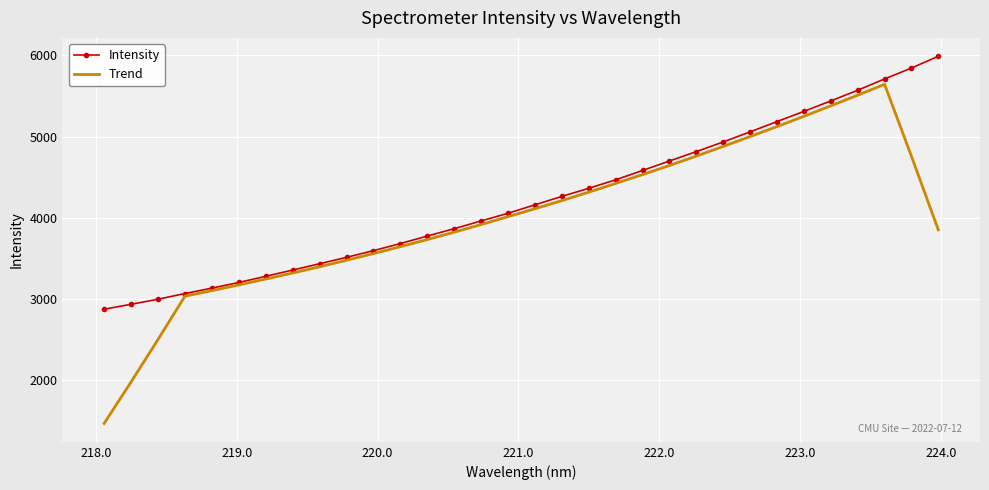

Which series has the largest total across all categories?

Intensity